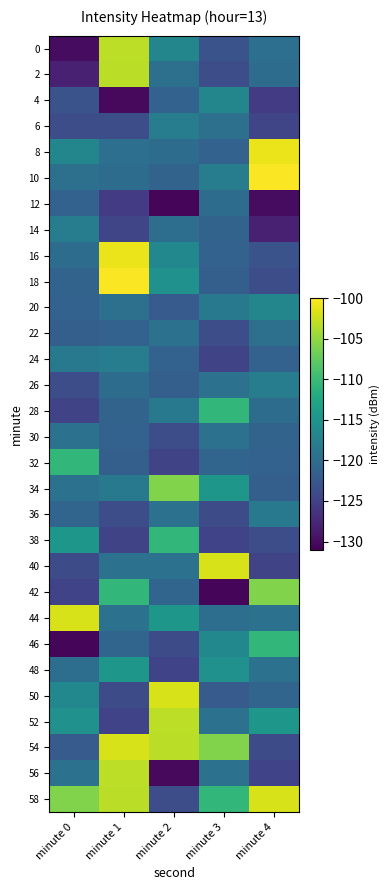

Rank the series by their maximum value, from highest to lowest.

10, 18, 8, 16, 40, 44, 50, 54, 58, 0, 52, 56, 2, 34, 42, 28, 32, 38, 46, 48, 4, 20, 6, 14, 24, 26, 36, 22, 30, 12